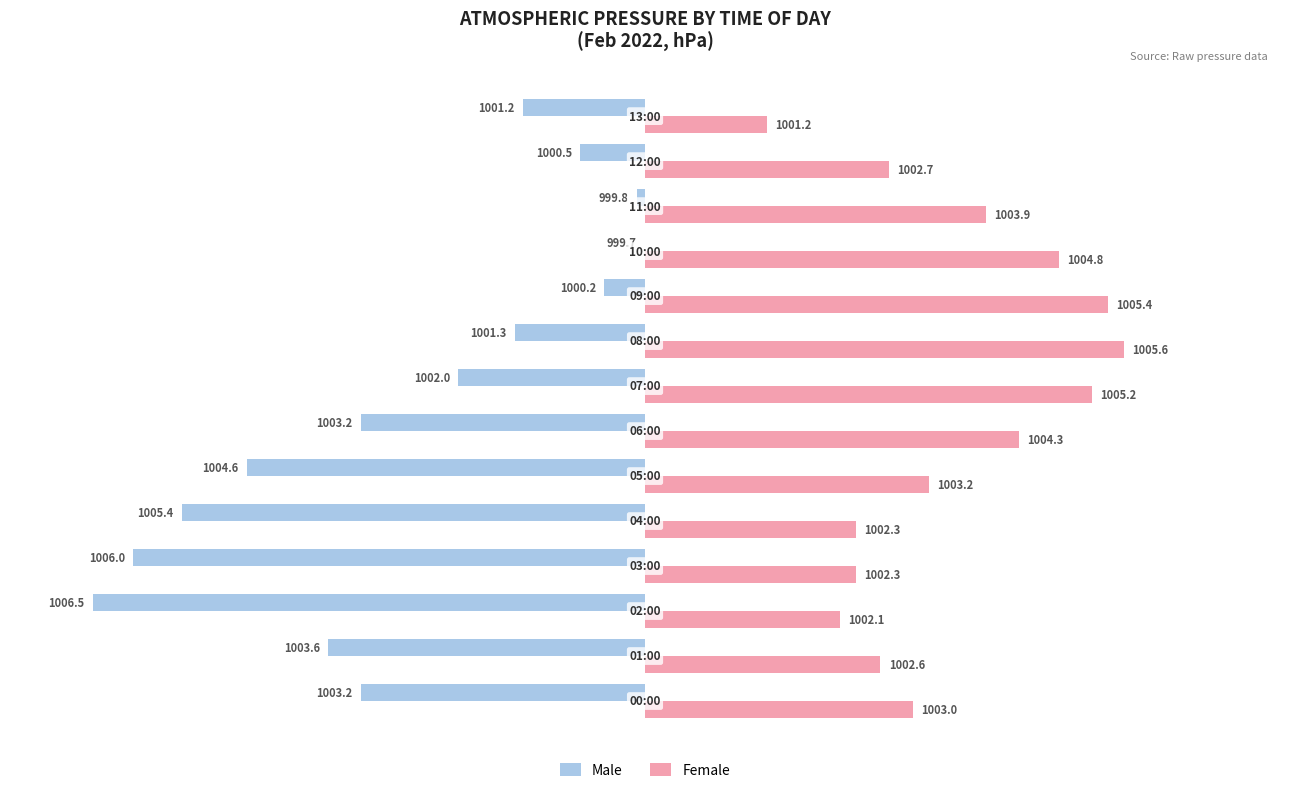

Which series has the largest total across all categories?

Female